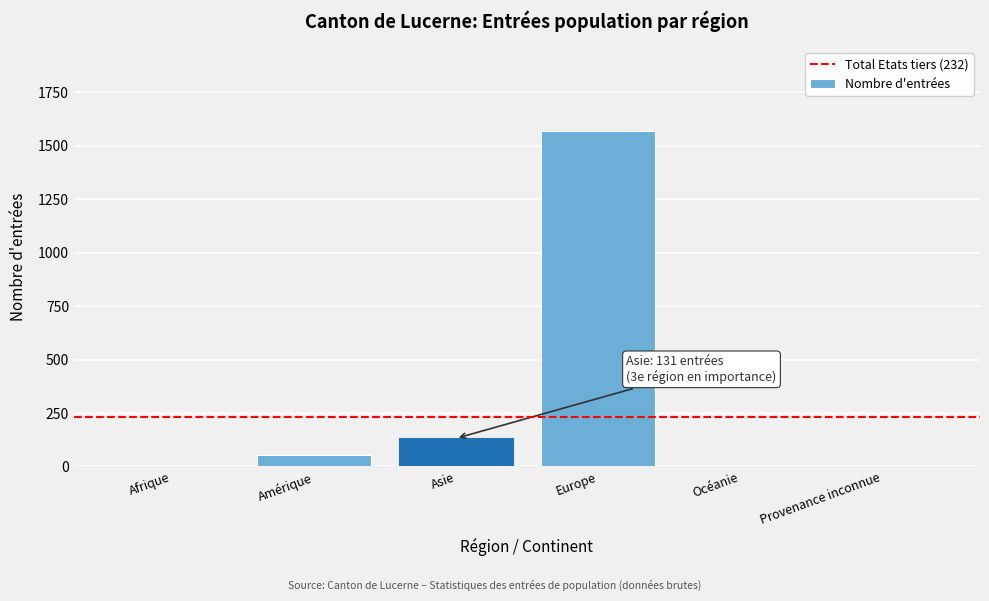

The value at Europe is 1037. True or false?

False